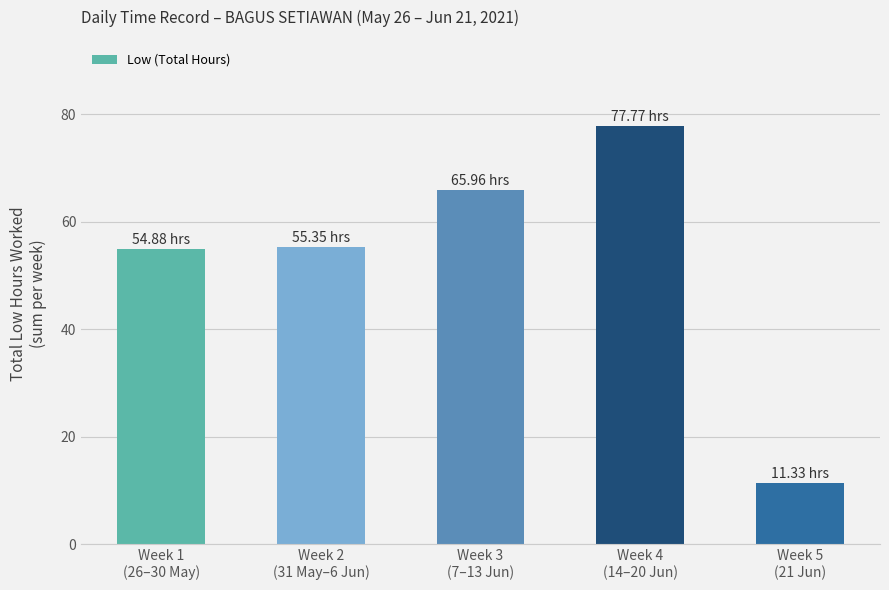

What is the sum of all values?

265.3